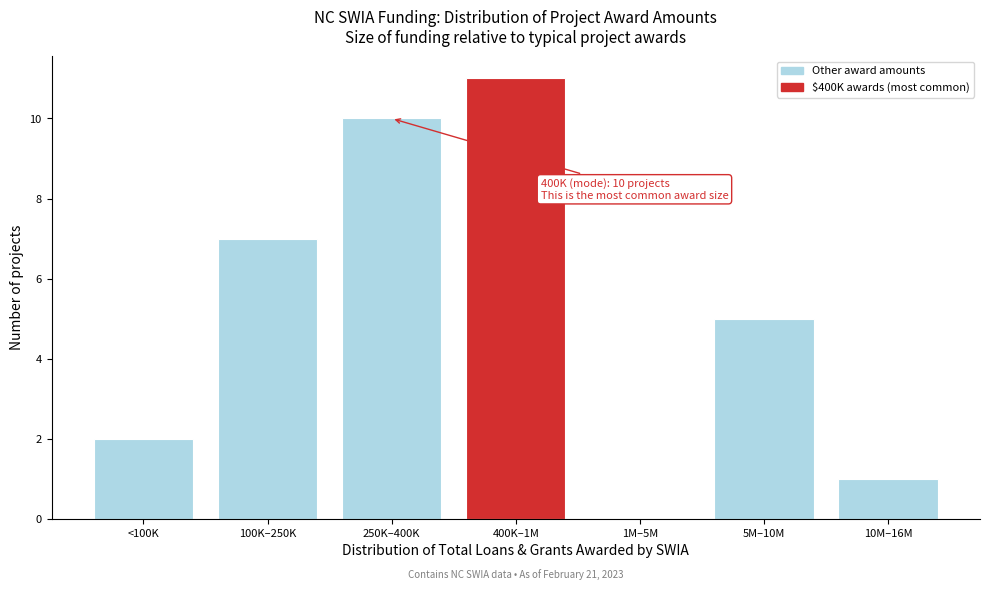

Reading left to right, what are all the values shown in this chart?

<100K=2	100K–250K=7	250K–400K=10	400K–1M=11	1M–5M=0	5M–10M=5	10M–16M=1